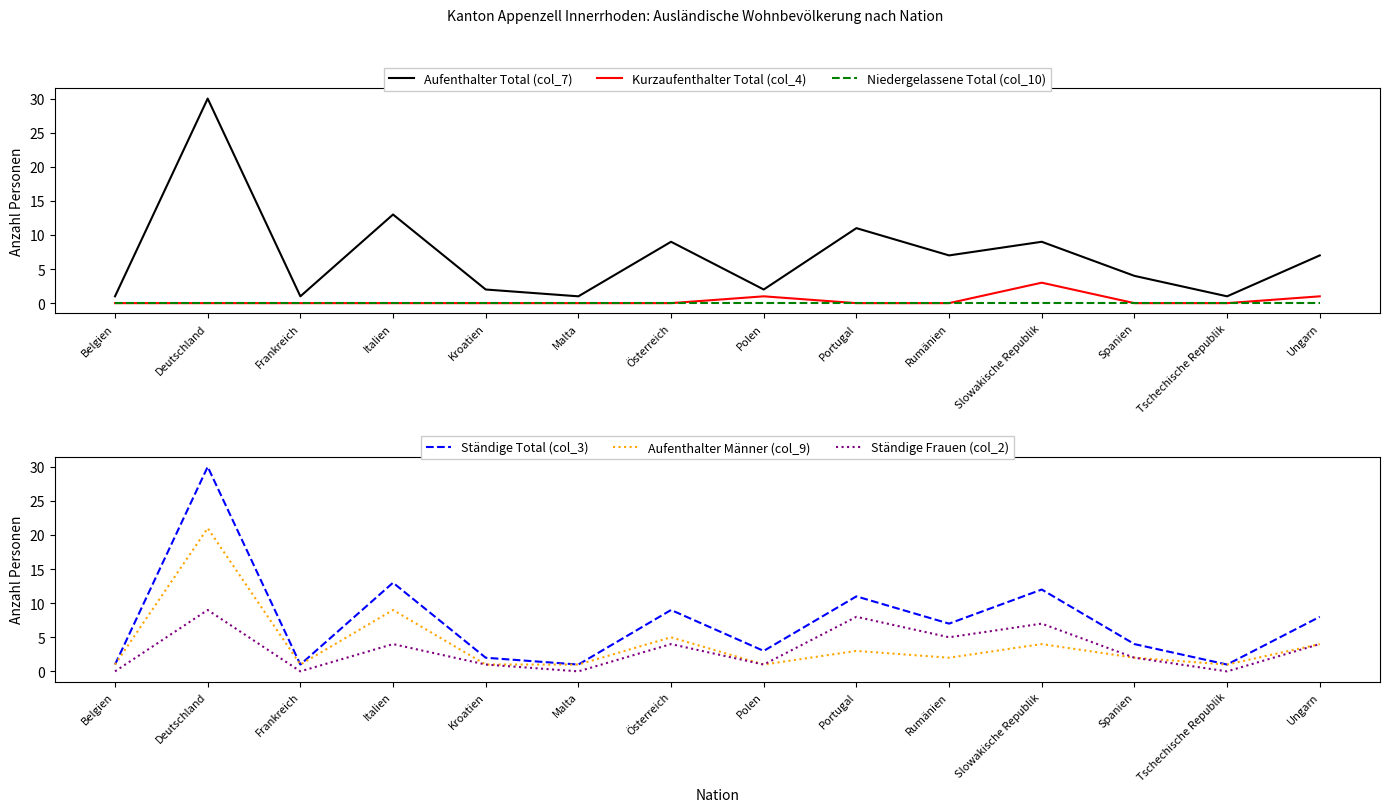

At which category is the sum across all series the highest?

Deutschland